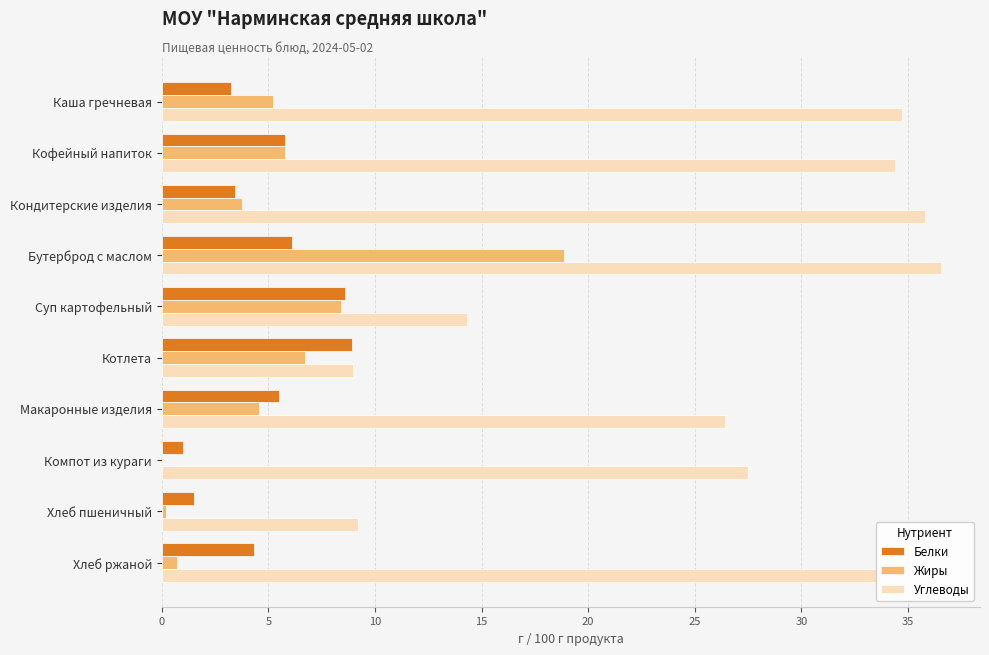

Which category has the highest value in the Жиры series?

Бутерброд с маслом